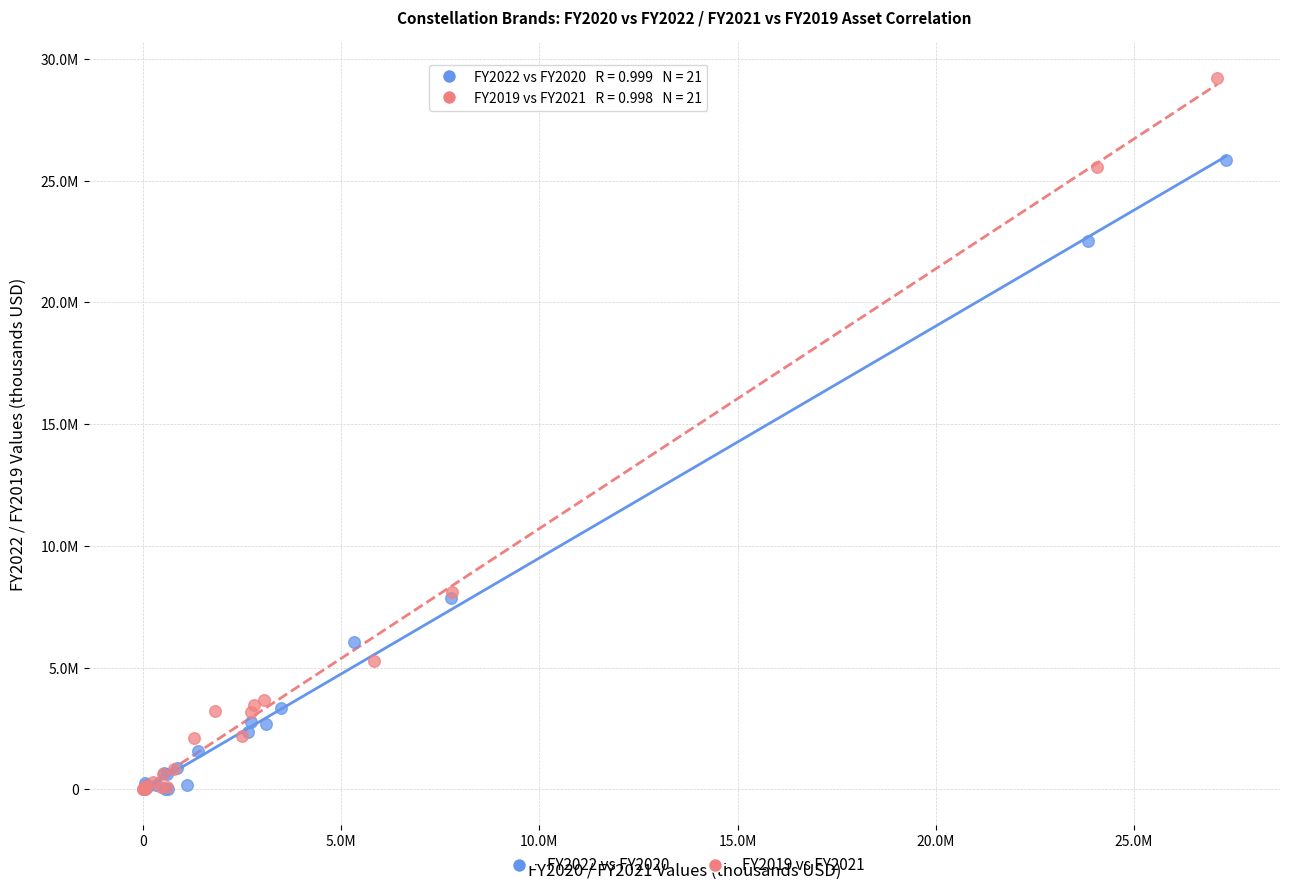

Which series has the largest Y range (max minus min)?

FY2019 vs FY2021